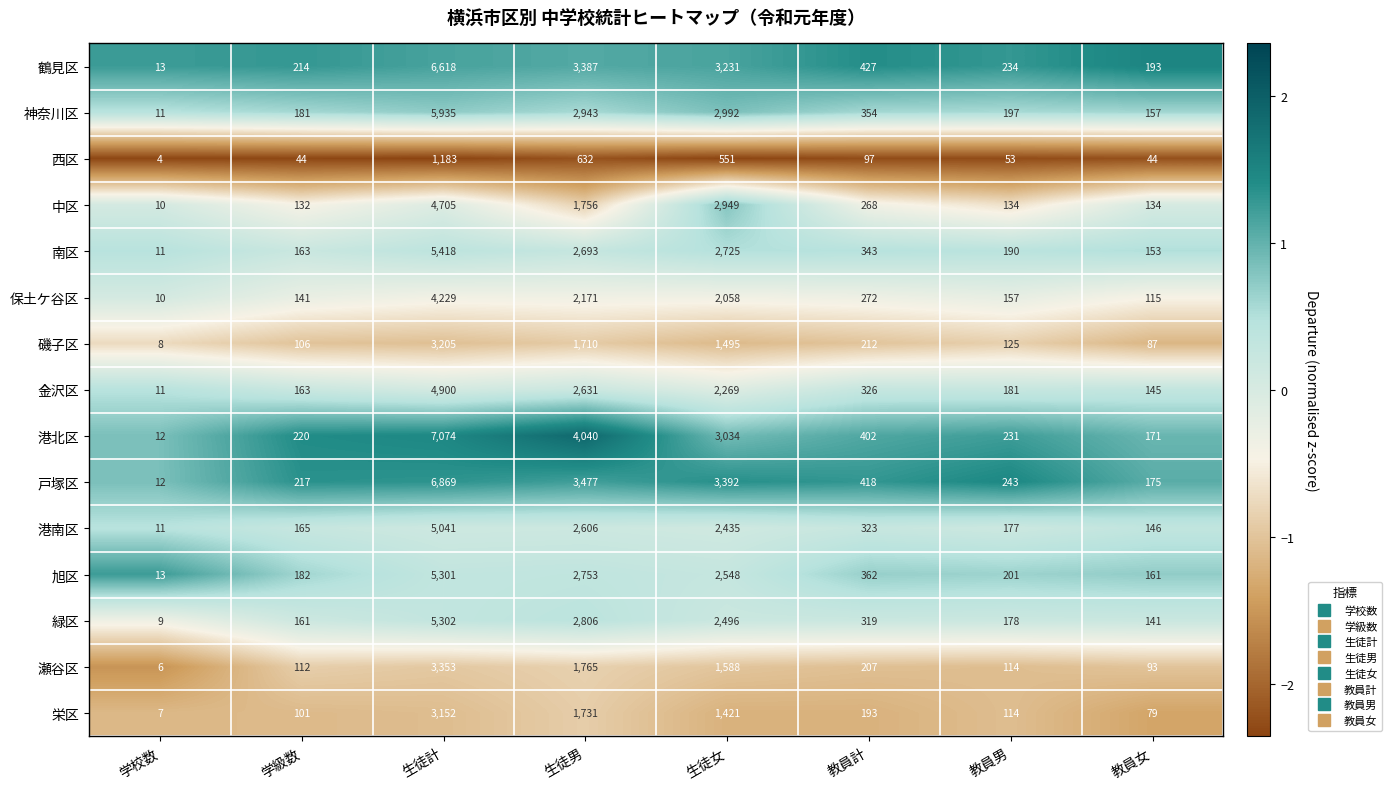

At which label does 金沢区 first exceed 326?

生徒計